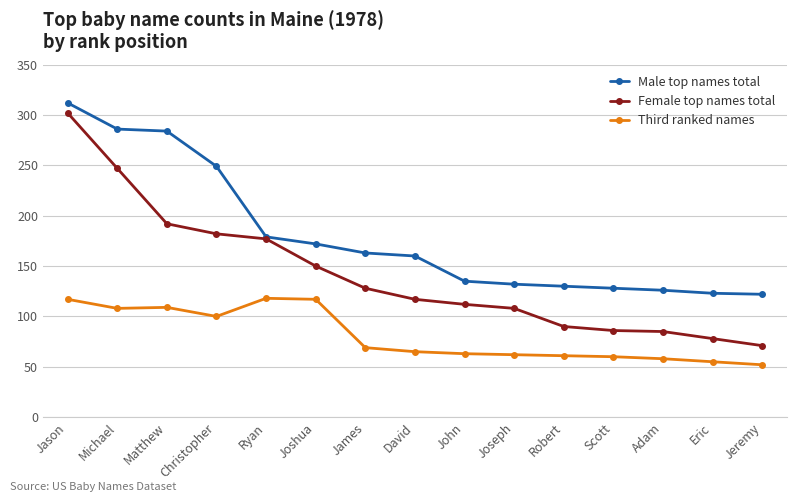

The Male top names total series shows 202 at John. True or false?

False